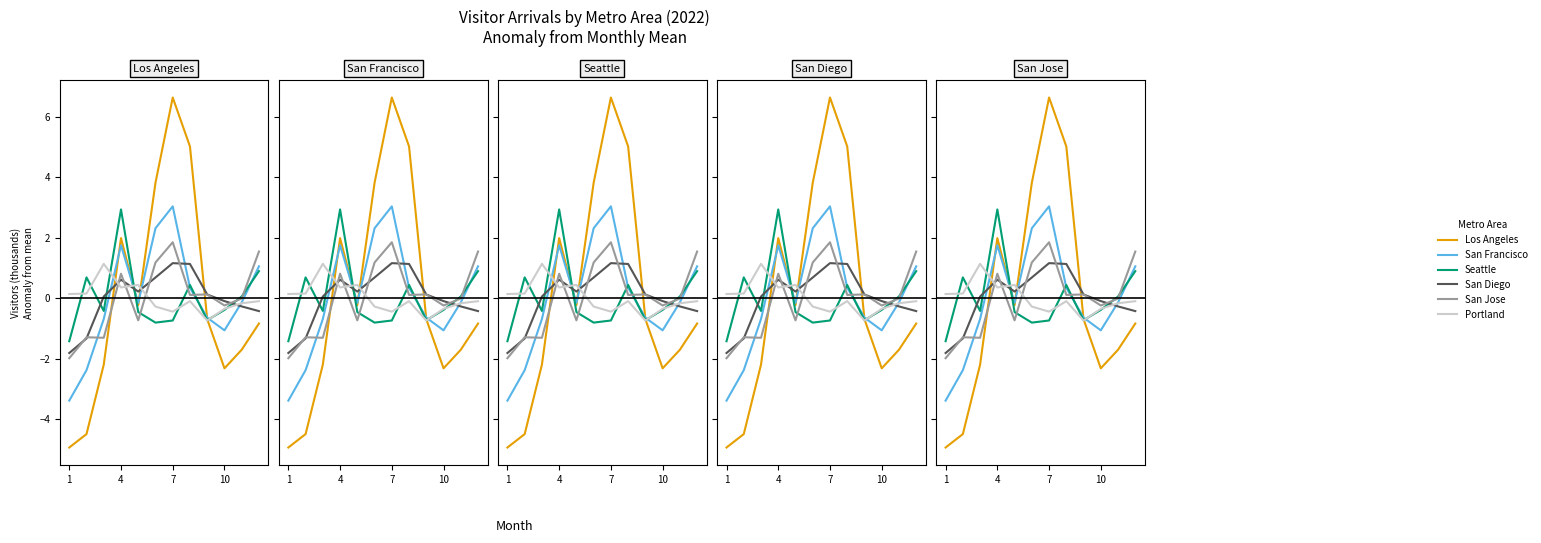

How many interior local valleys does the Portland-Vancouver-Hillsboro OR-WA series have?

3